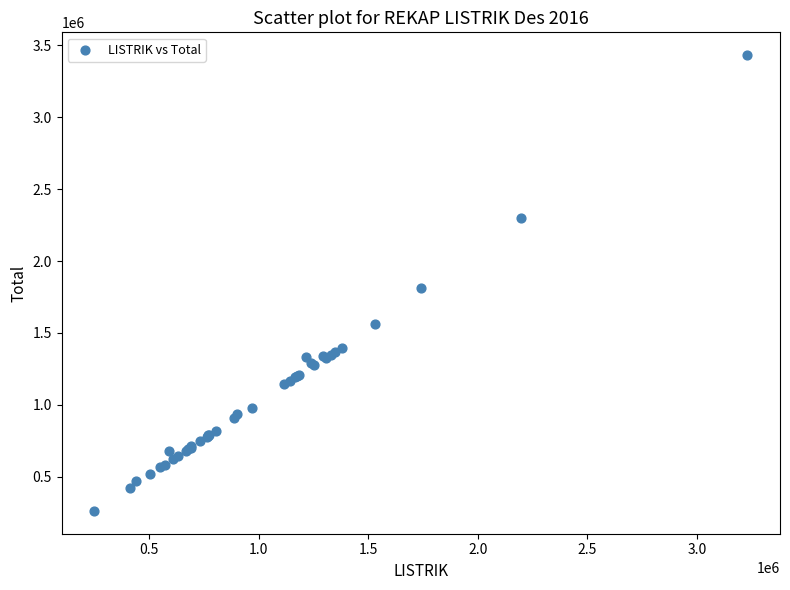

What Y value in the scatter plot is closest to 1846886?

1809920